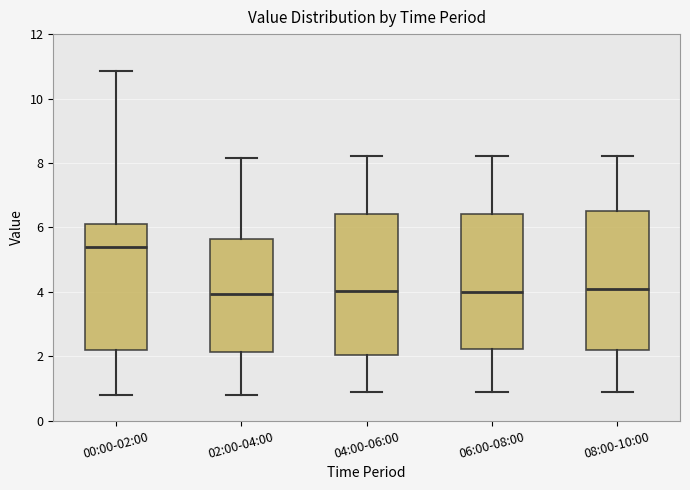

Reading left to right, read every box against the y-axis: the position of its median line, the range the box covers, and the ends of its whiskers. The values are not printed on the chart, so give them approximately, as read against the axis.

00:00-02:00: median 5.4, box 2.2 to 6.2, whiskers 0.8 to 10.8
02:00-04:00: median 4.0, box 2.2 to 5.6, whiskers 0.8 to 8.2
04:00-06:00: median 4.0, box 2.0 to 6.4, whiskers 1.0 to 8.2
06:00-08:00: median 4.0, box 2.2 to 6.4, whiskers 1.0 to 8.2
08:00-10:00: median 4.0, box 2.2 to 6.6, whiskers 1.0 to 8.2